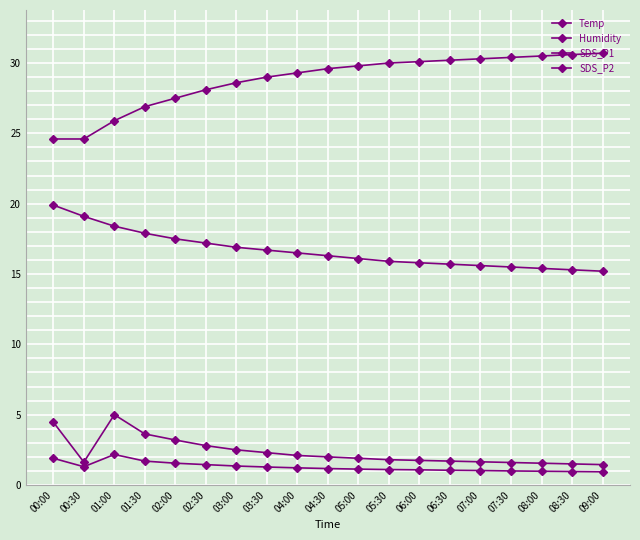

Which series changed the most between 04:00 and 07:30?

Humidity